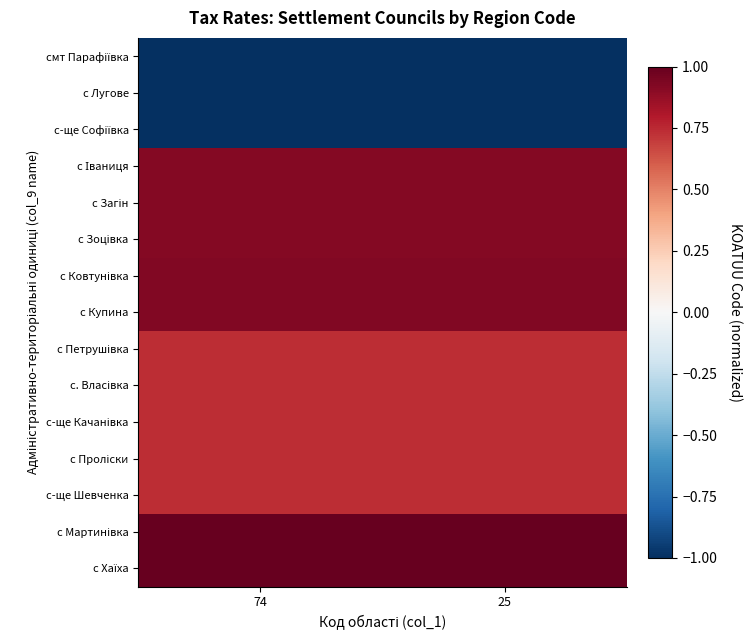

At how many categories does at least one series exceed 0?

2